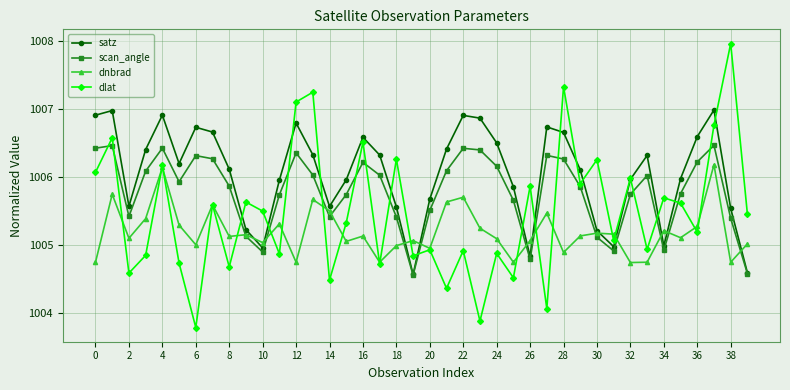

Which series has the largest total across all categories?

satz